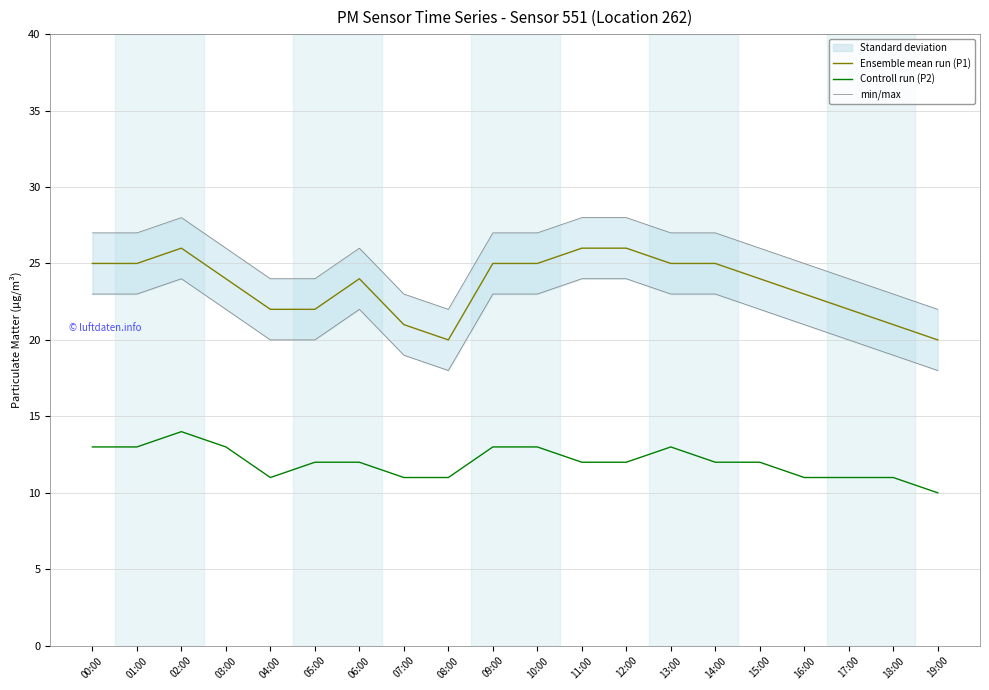

How many lines are shown in the chart?

3